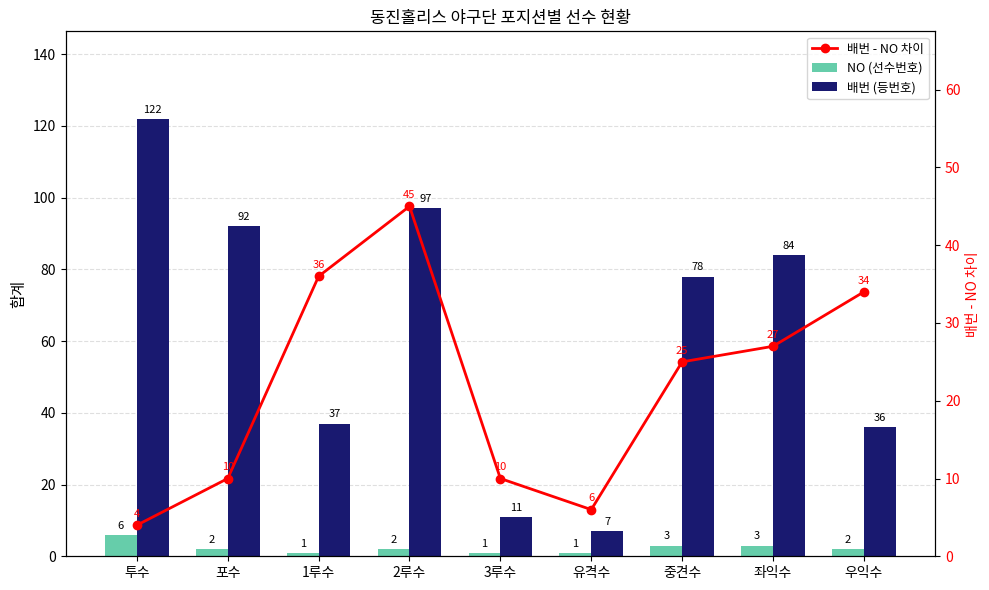

At which category does the chart reach its minimum across all series?

1루수